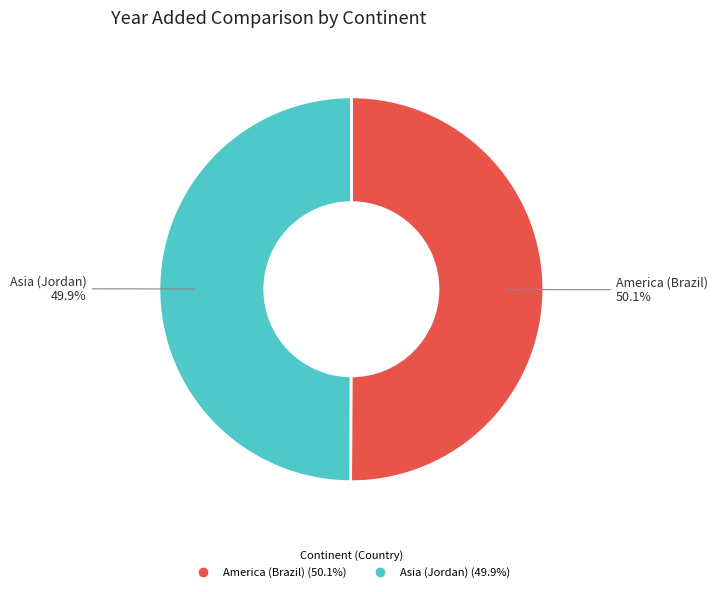

Is there any slice that represents more than half of the pie?

Yes